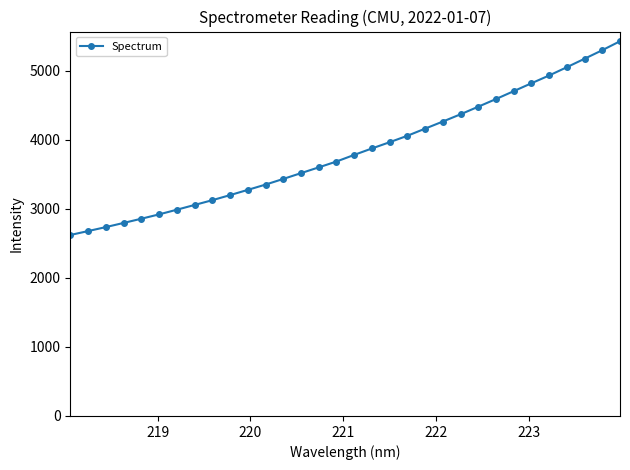

Reading left to right, transcribe all the data shown in this chart.

2620.7	2677.4	2735.0	2795.3	2856.2	2919.2	2986.7	3055.6	3124.8	3198.2	3274.1	3350.6	3432.7	3516.6	3600.2	3684.7	3780.8	3874.1	3964.6	4057.7	4161.0	4263.9	4368.8	4478.8	4589.7	4703.8	4818.2	4930.9	5050.9	5173.4	5297.2	5426.7